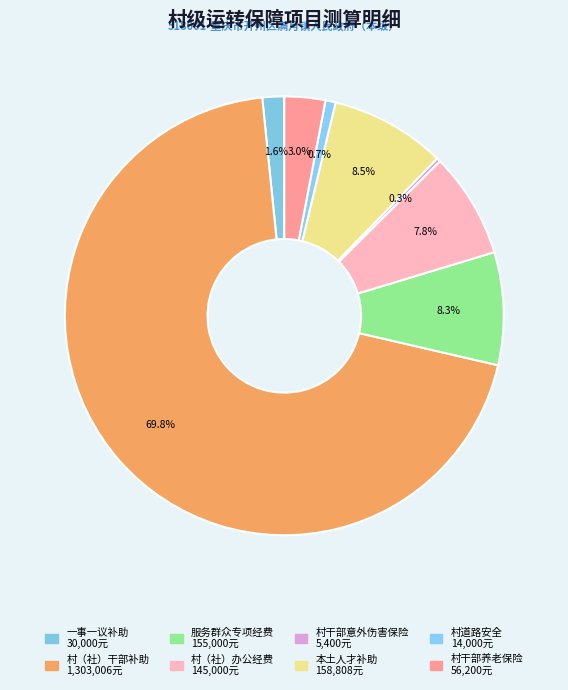

What percentage is the 村干部养老保险 slice, to the nearest percent?

3%